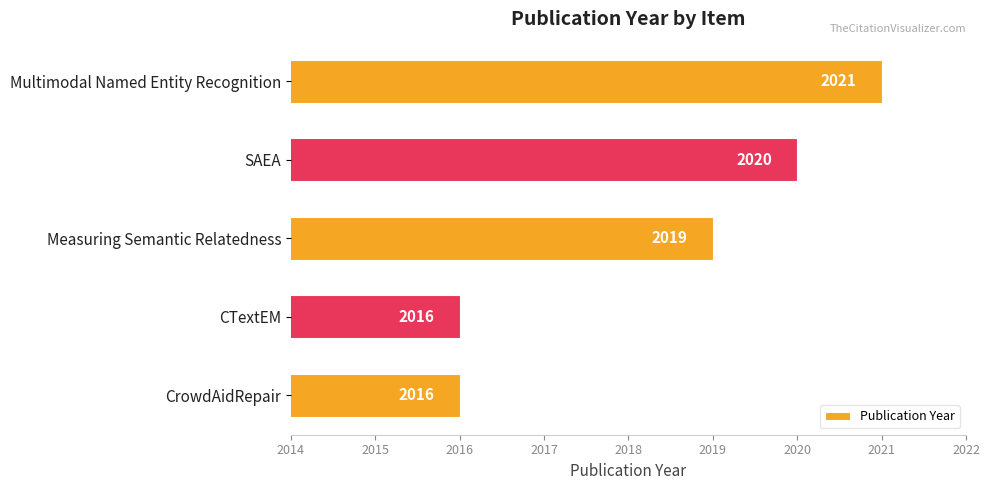

Reading top to bottom, what are all the values shown in this chart?

Multimodal Named Entity Recognition=2021	SAEA=2020	Measuring Semantic Relatedness=2019	CTextEM=2016	CrowdAidRepair=2016